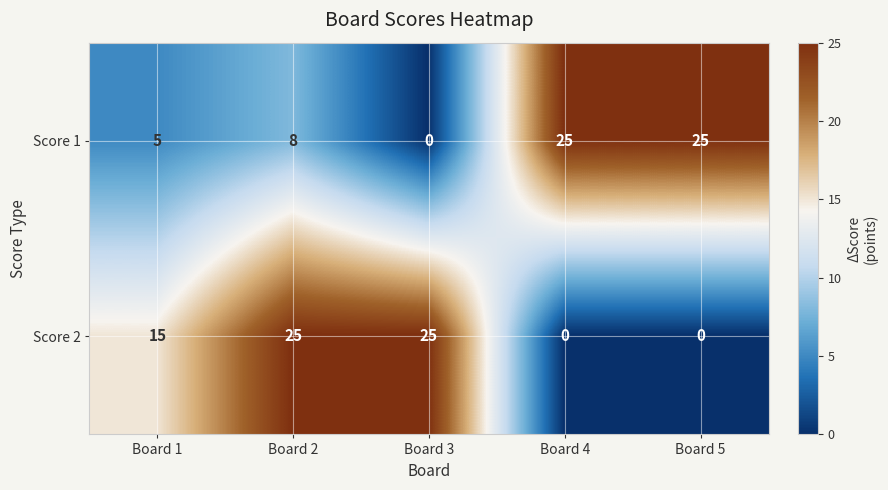

Count the Score 1 values in the range 5 to 25.

4